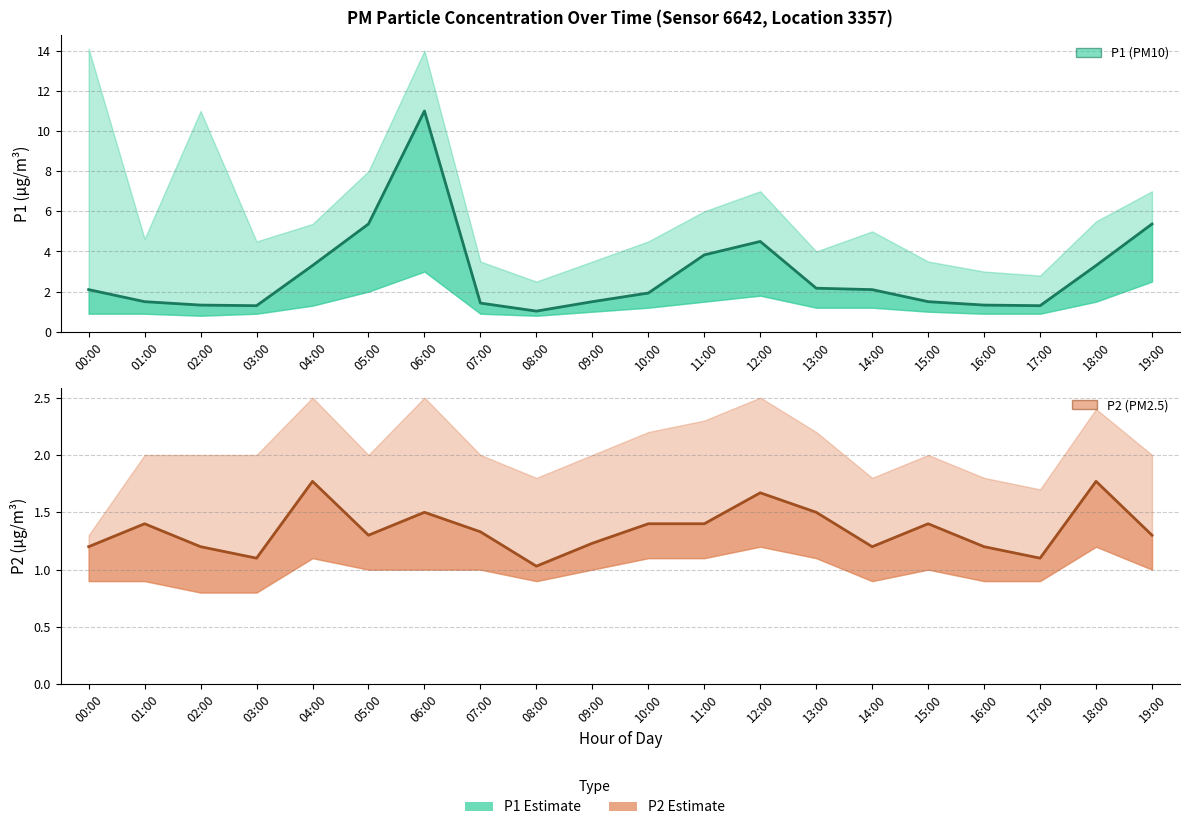

At which category does P1 estimate reach its first local valley?

03:00